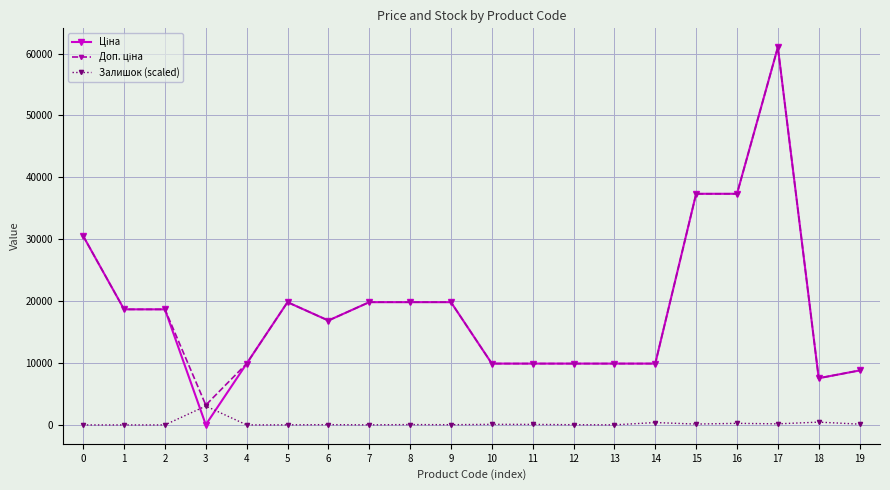

At which category is the sum across all series the highest?

17